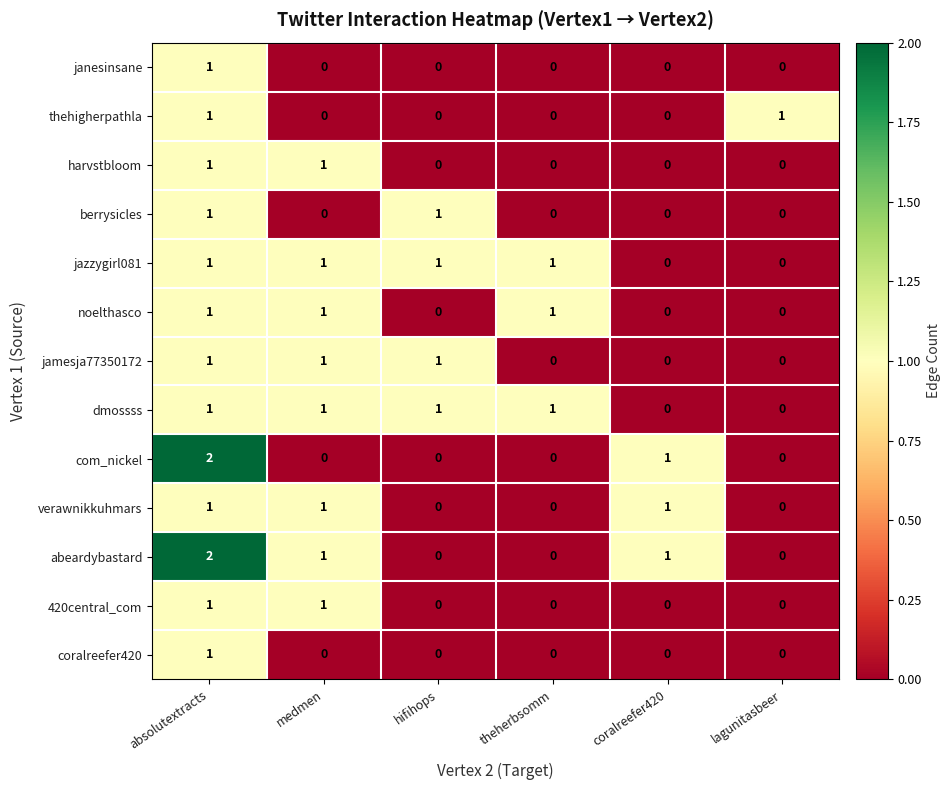

Count the berrysicles values in the range 0 to 1.

6